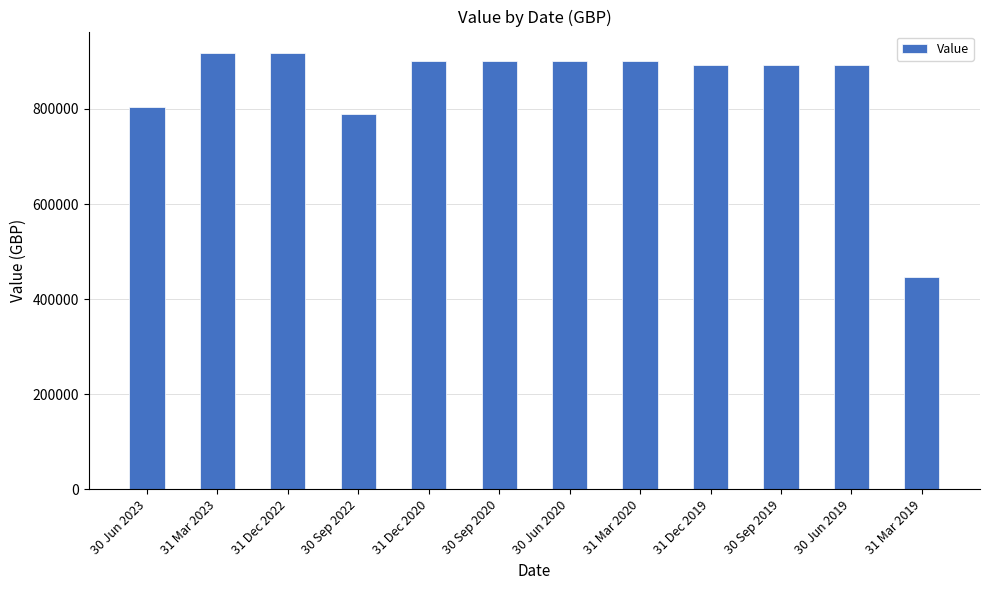

What is the label of the 9th bar from the right?

30 Sep 2022